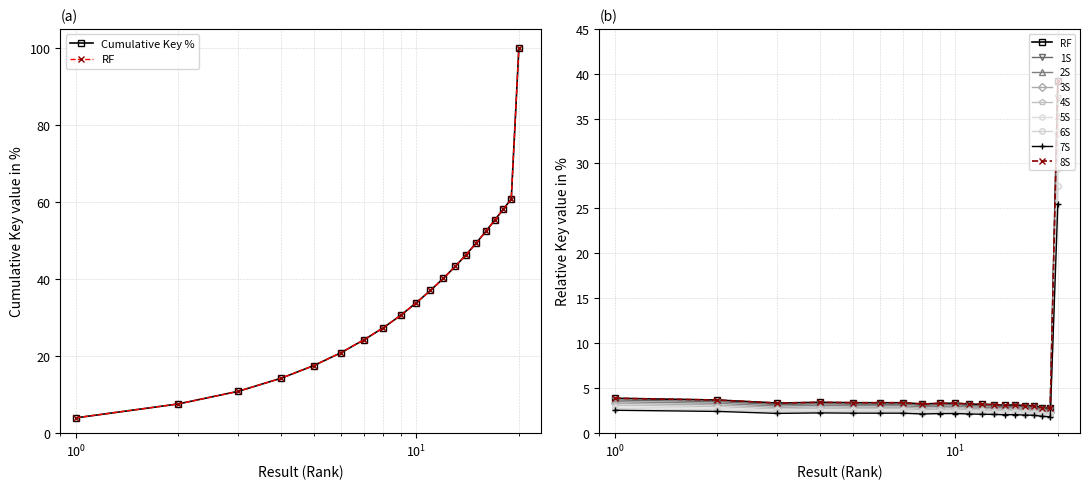

At which category does the chart reach its peak across all series?

20